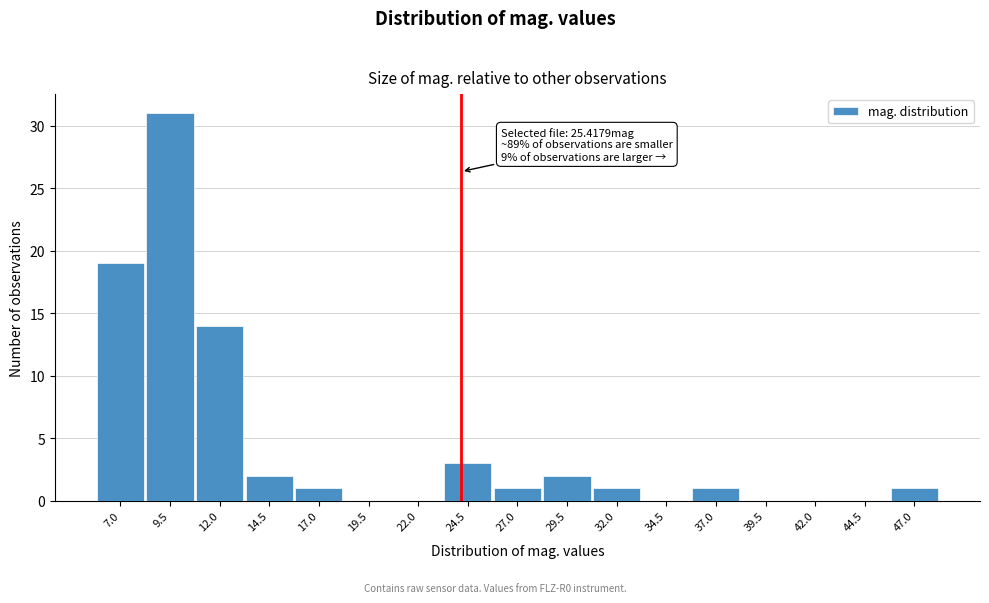

Reading left to right, list all the values displayed in this chart.

7.0=19	9.5=31	12.0=14	14.5=2	17.0=1	19.5=0	22.0=0	24.5=3	27.0=1	29.5=2	32.0=1	34.5=0	37.0=1	39.5=0	42.0=0	44.5=0	47.0=1